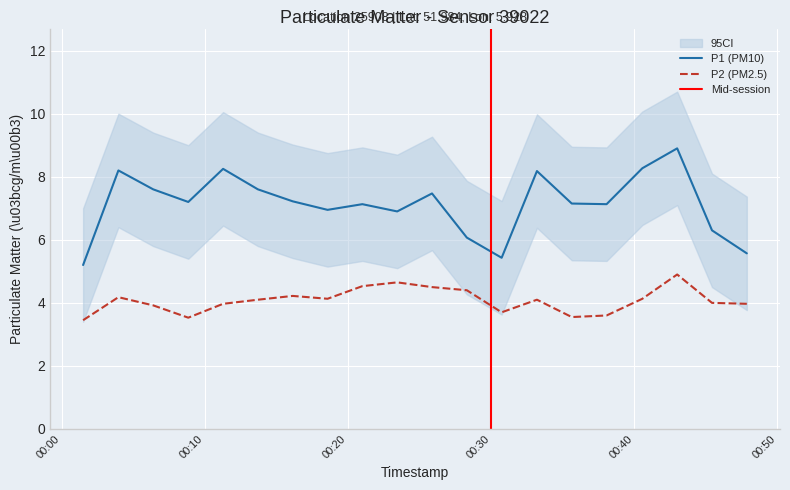

True or false: P2 (PM2.5) and P1 (PM10) cross at least once.

False